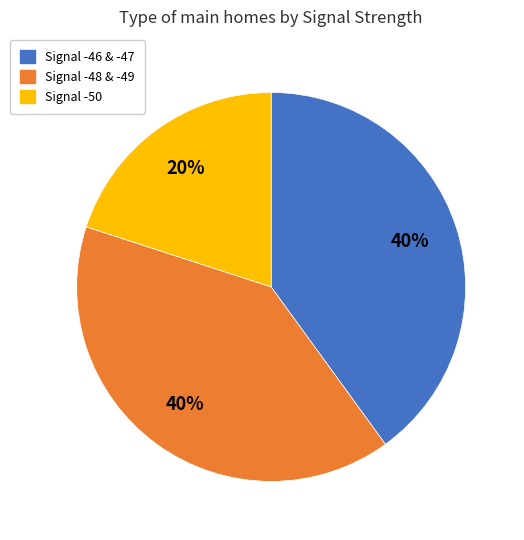

Which category has the smallest portion of the pie?

Signal -50